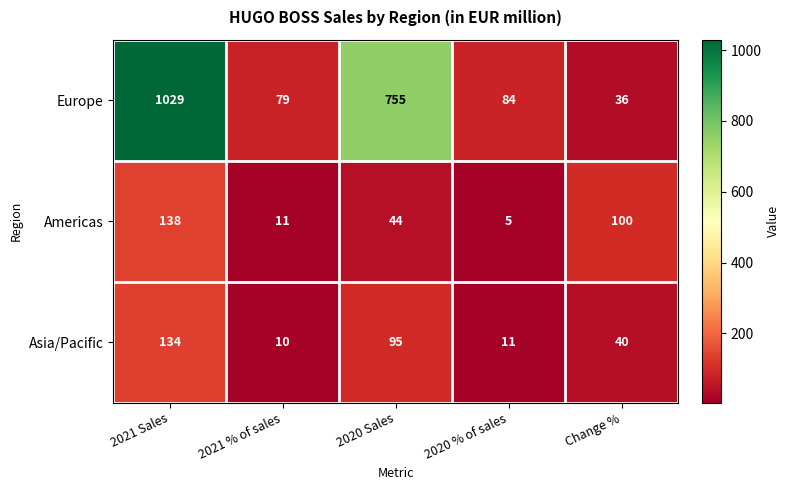

True or false: Americas has a value of 138 at 2021 Sales.

True